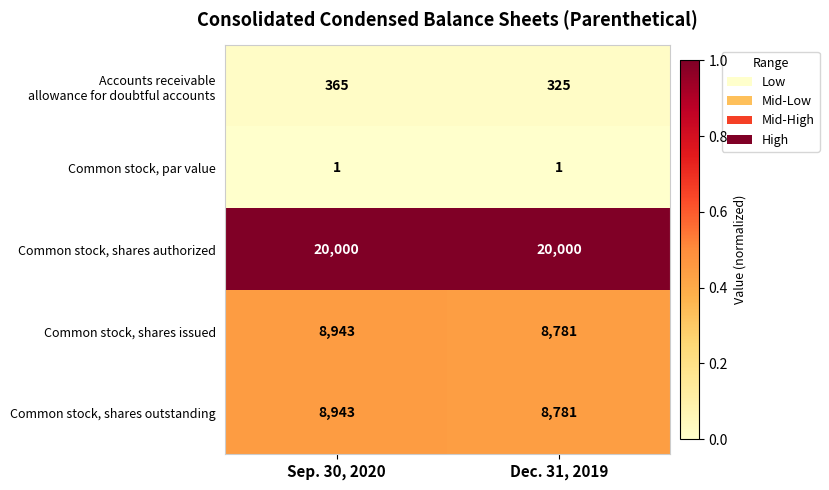

True or false: Common stock, shares outstanding has a value of 8781 at Dec. 31, 2019.

True